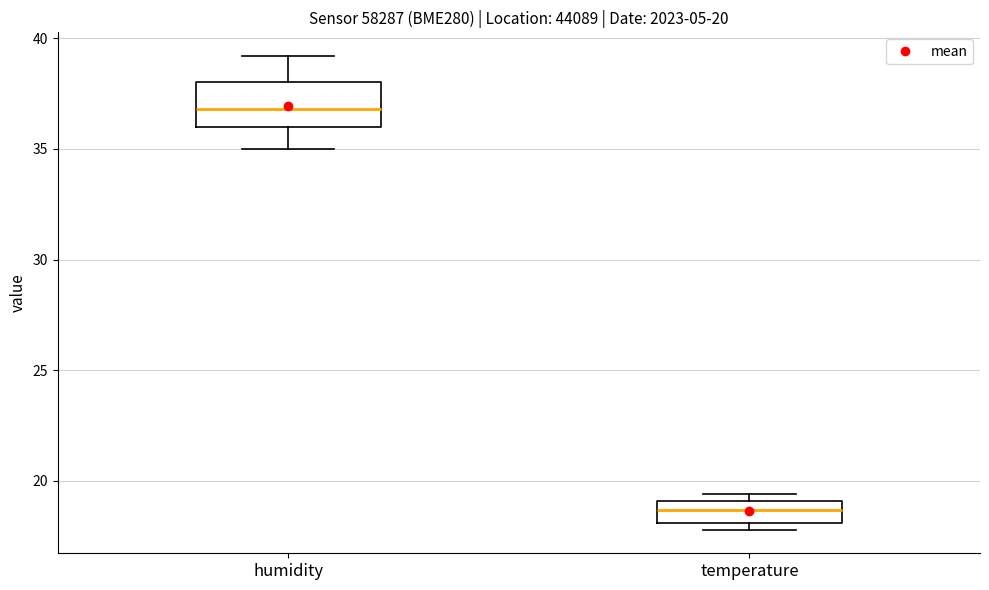

Which box is the tallest, from its lower edge to its upper edge?

humidity